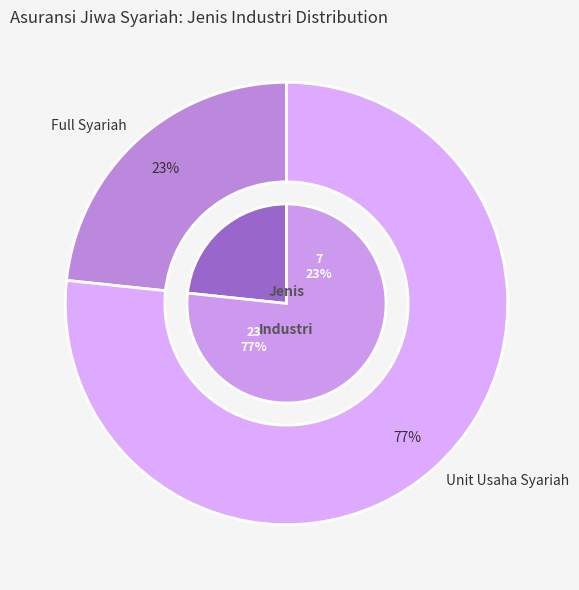

How many slices are in this pie chart?

2